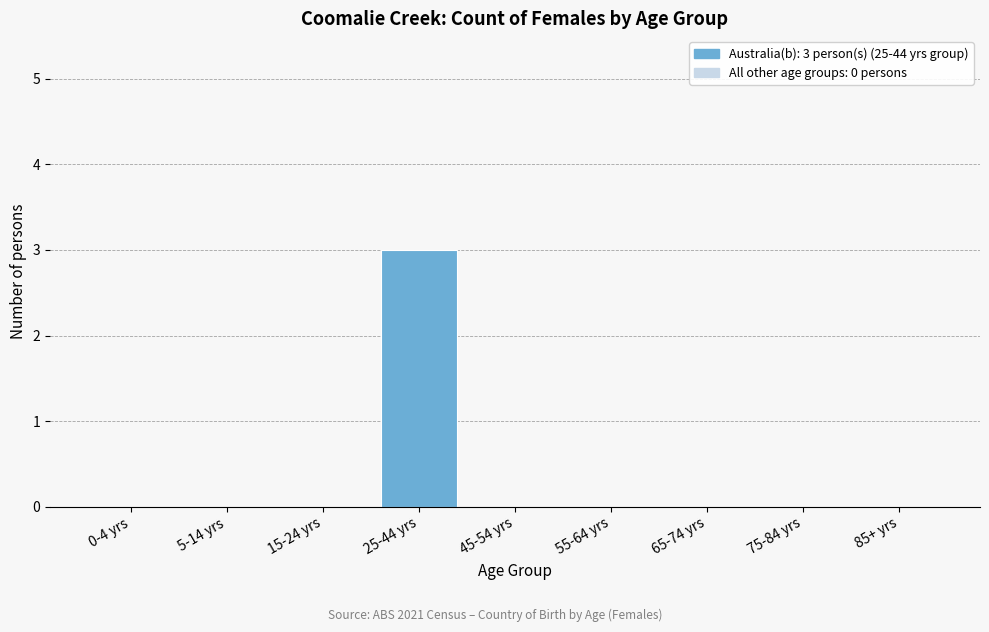

Reading right to left, transcribe all the data shown in this chart.

85+ yrs=0	75-84 yrs=0	65-74 yrs=0	55-64 yrs=0	45-54 yrs=0	25-44 yrs=3	15-24 yrs=0	5-14 yrs=0	0-4 yrs=0